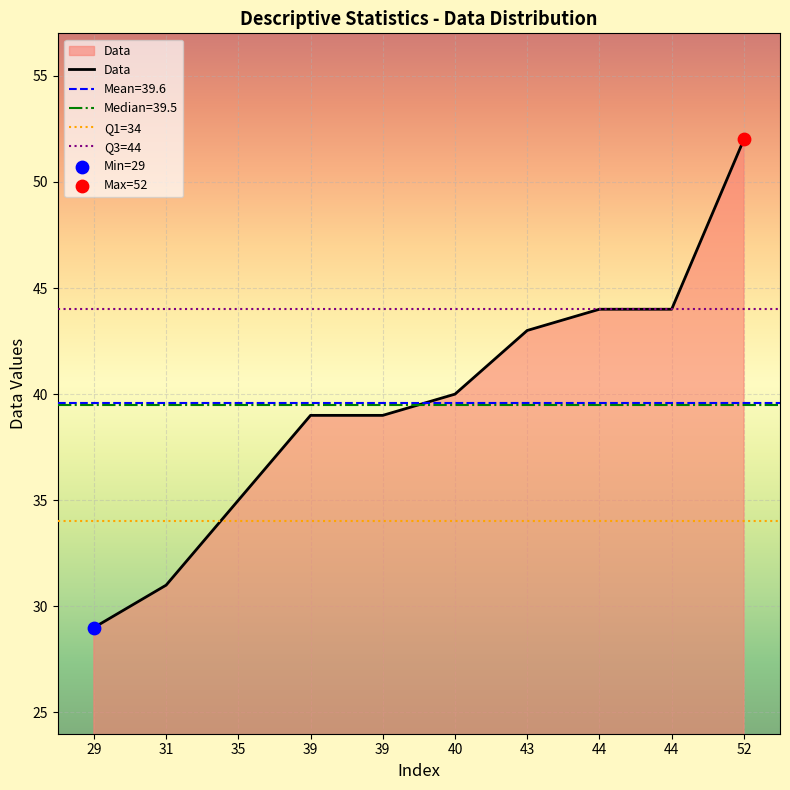

What is the ratio of the value at 35 to the value at 39?

0.9